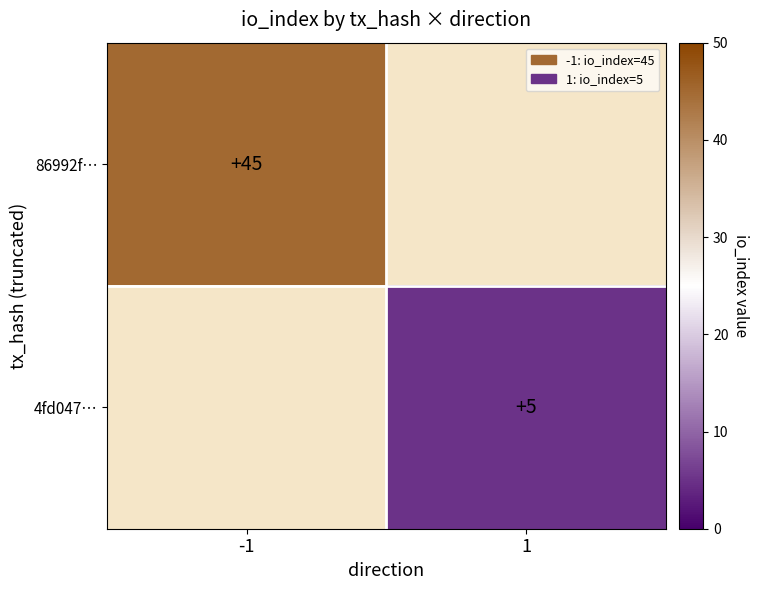

What is the minimum value shown in the chart?

5.0